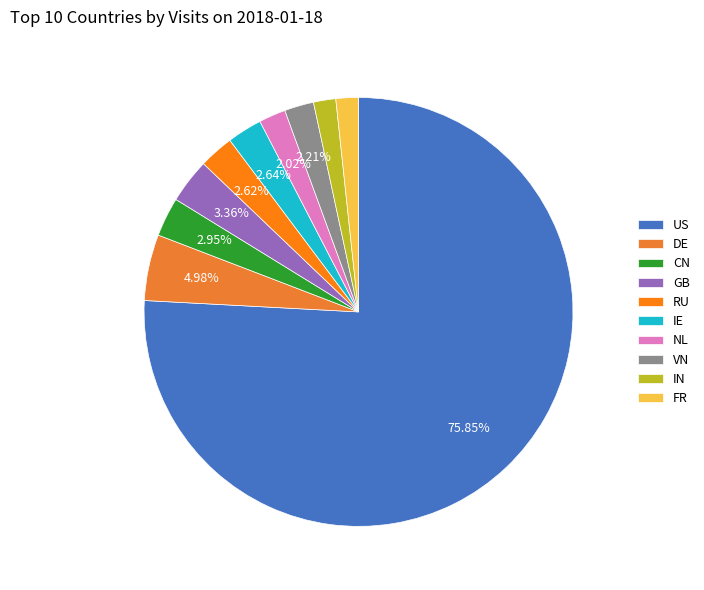

What portion of the pie excludes IN?

98.3%